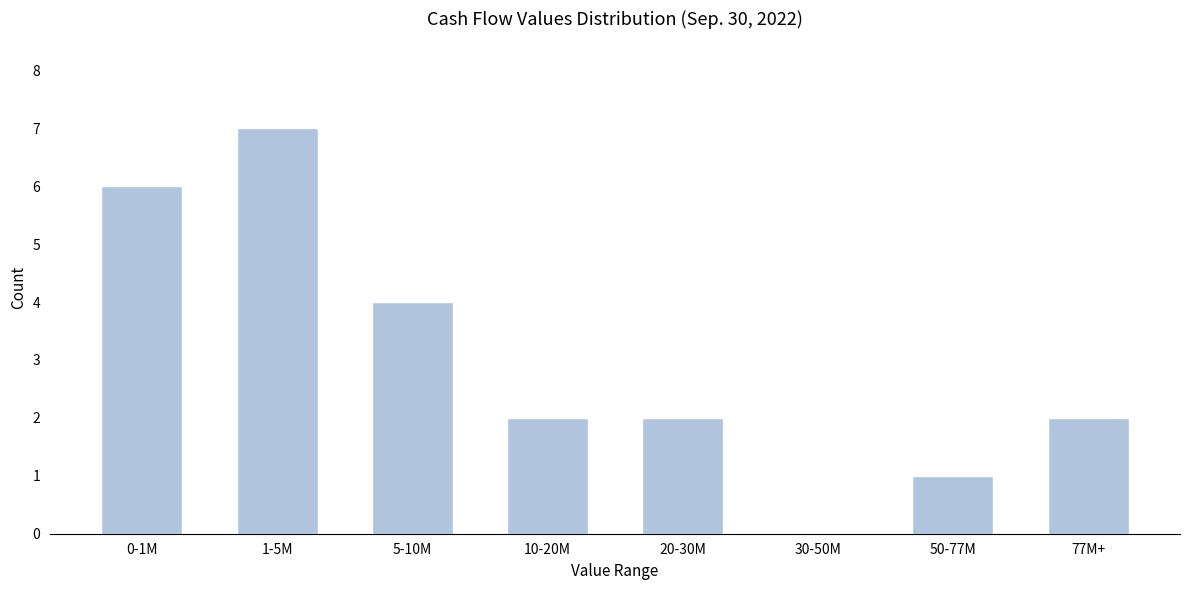

Reading right to left, list all the values displayed in this chart.

77M+=2	50-77M=1	30-50M=0	20-30M=2	10-20M=2	5-10M=4	1-5M=7	0-1M=6